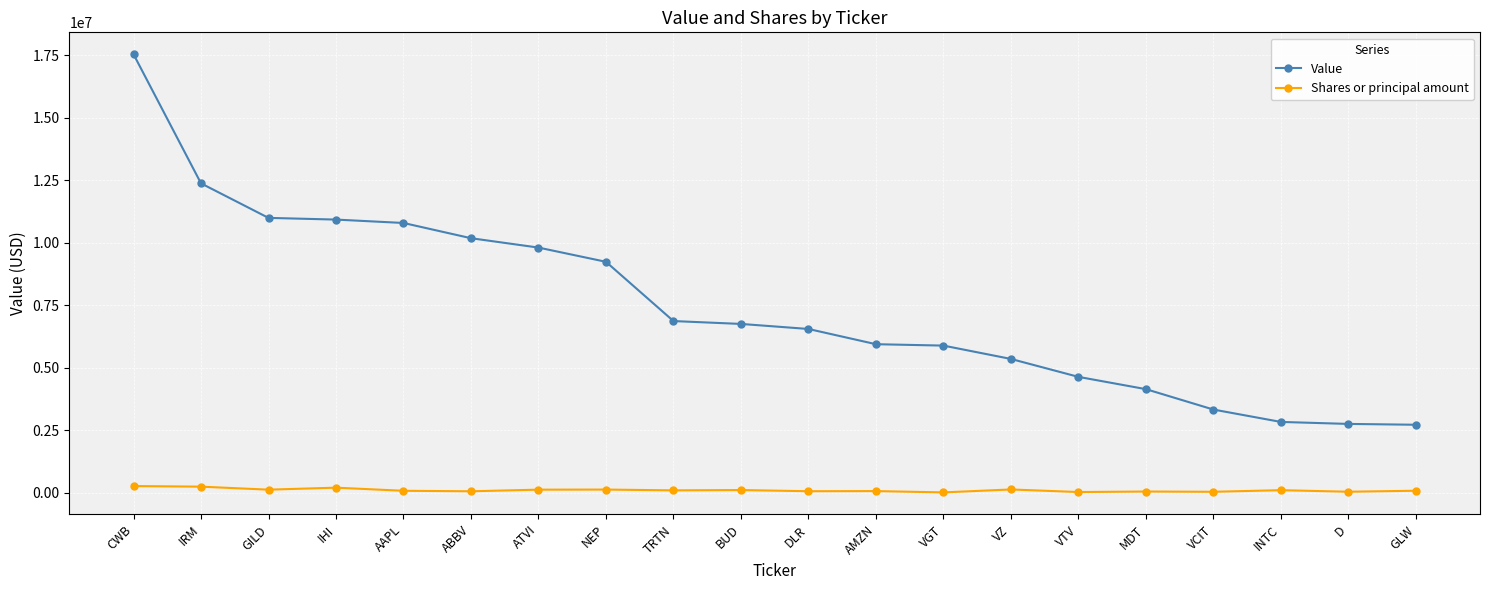

What is the difference between the second highest and minimum values in the Value series?

9652369